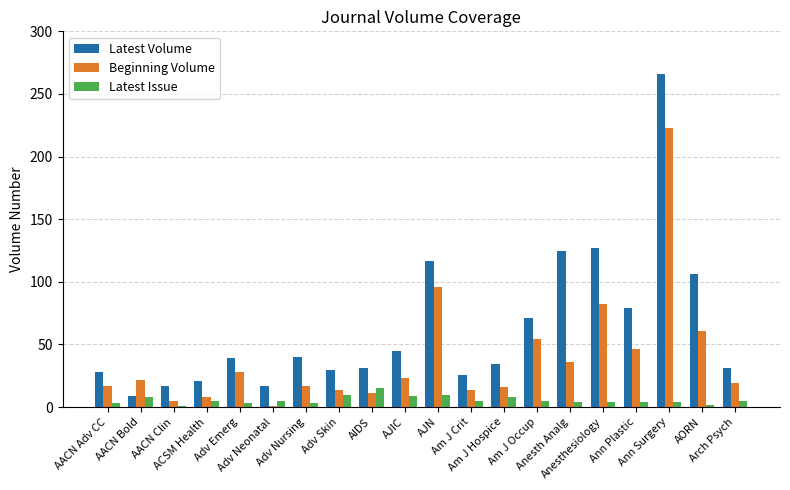

At which category is the sum across all series the highest?

Ann Surgery